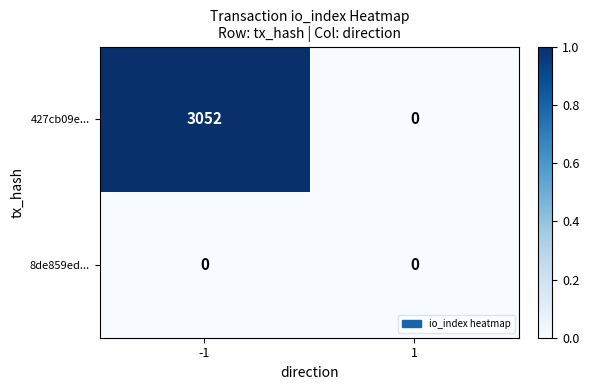

Read the 427cb09e... value at -1.

3052